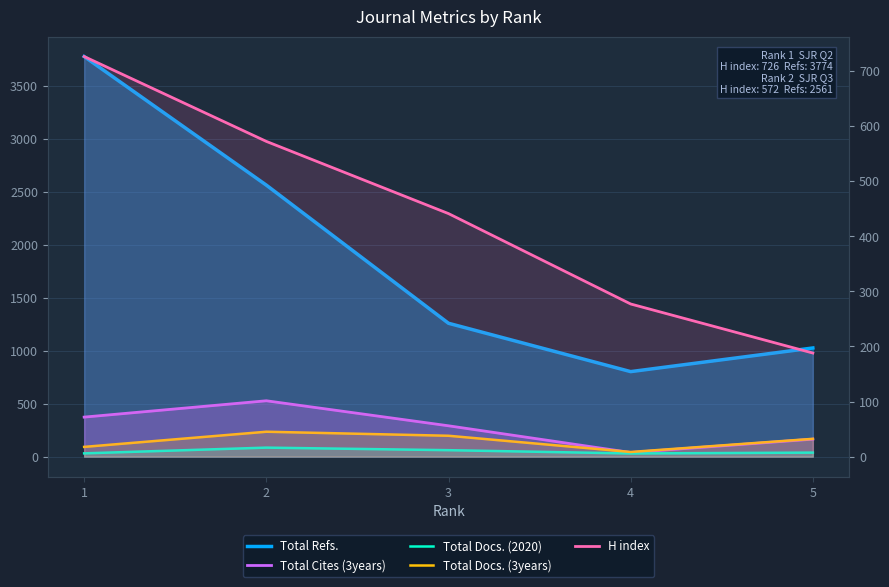

How many interior local peaks does the Total Docs. (3years) series have?

1